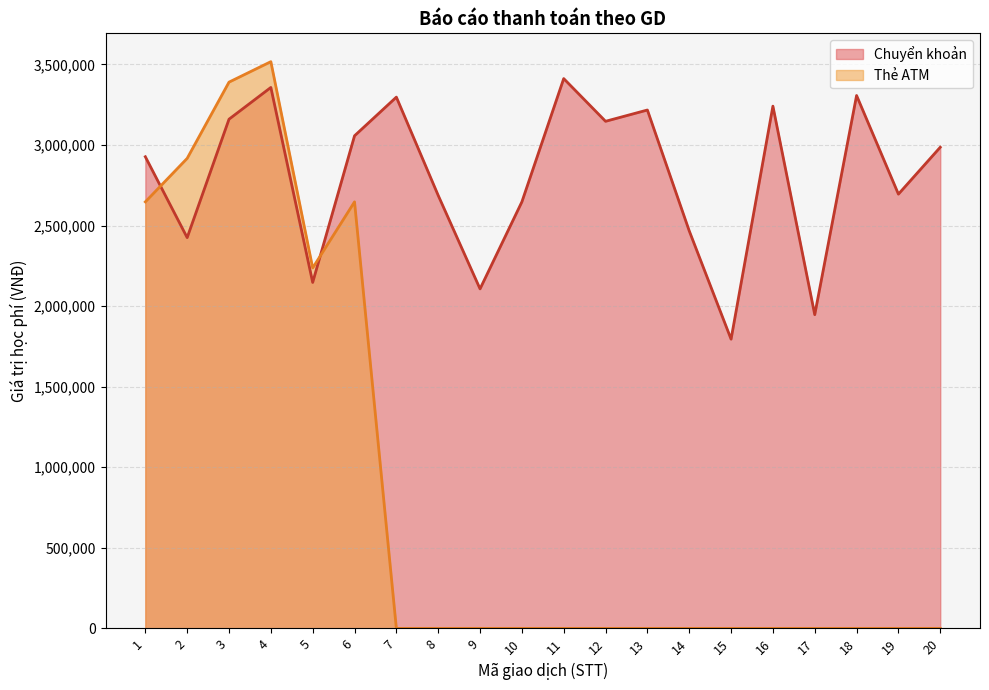

What is the maximum value for Thẻ ATM?

3517000